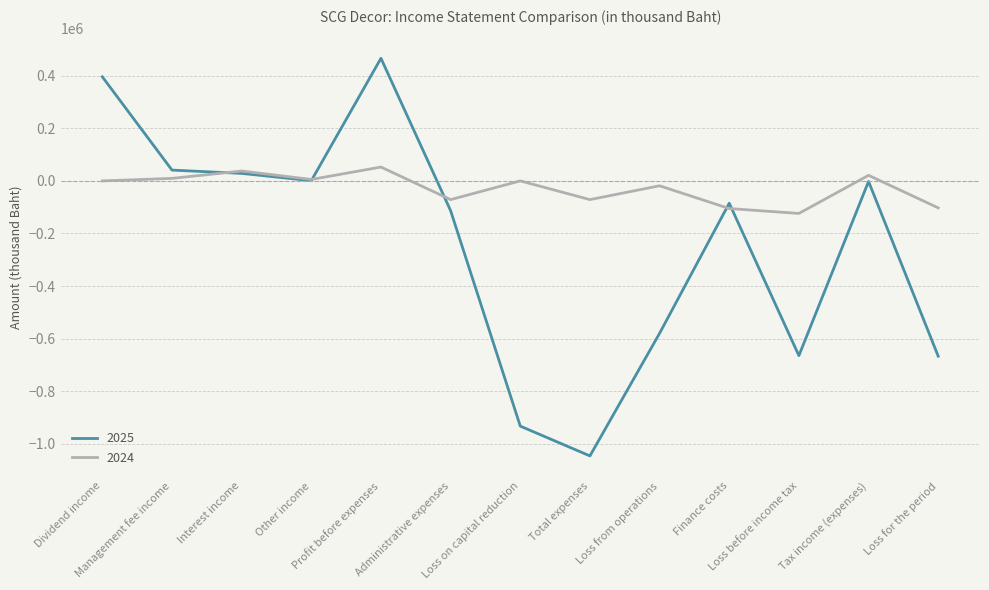

Which series has the largest total across all categories?

2024